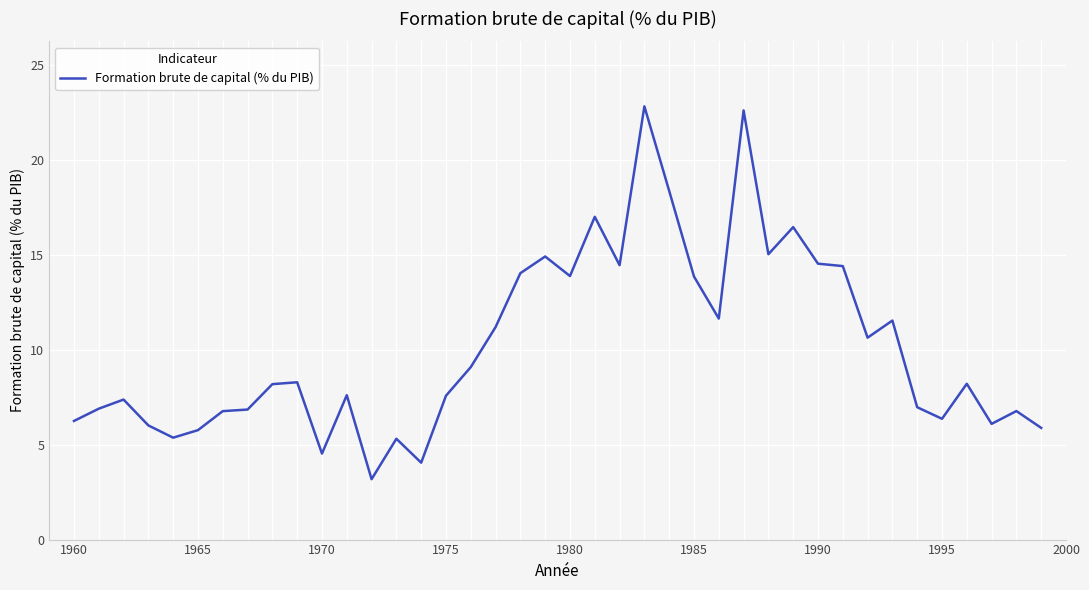

What is the smallest value displayed?

3.2